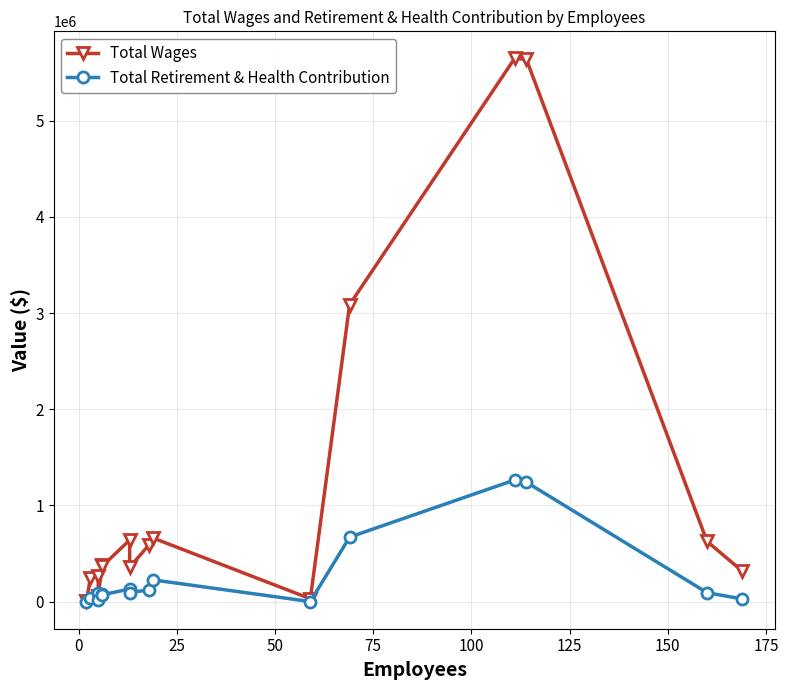

What is the value of the Total Retirement & Health Contribution point at the 7th from the left?

129977